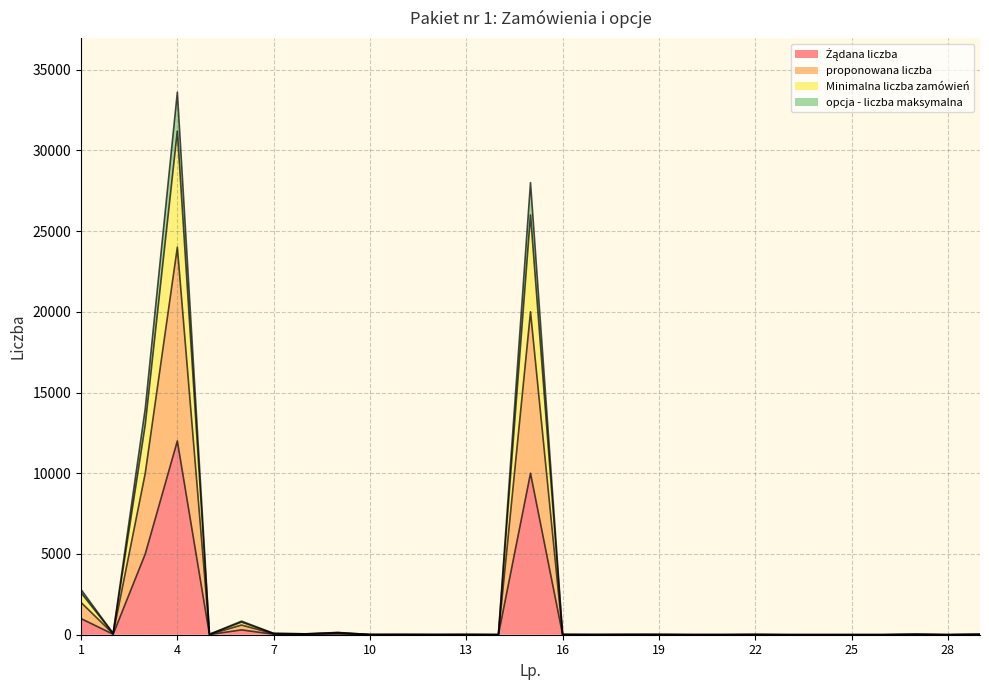

What are all the series names shown in the legend?

Żądana liczba, proponowana liczba, Minimalna liczba zamówień, opcja - liczba maksymalna